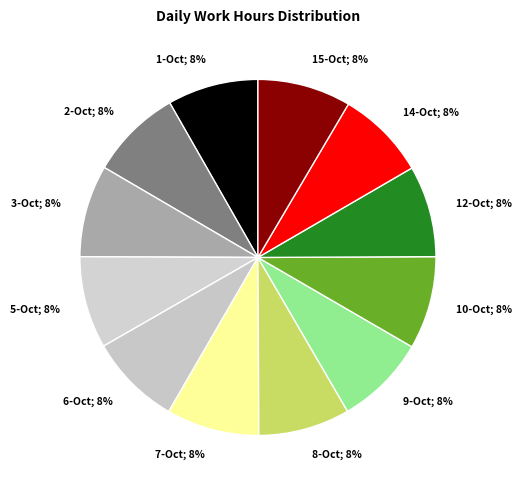

Which slice is the smallest?

14-Oct